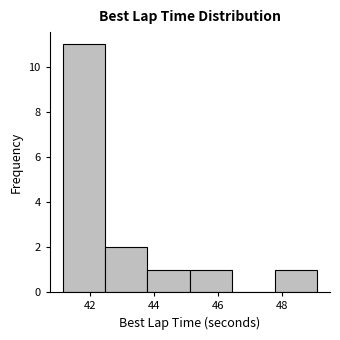

Reading left to right, list every bar in this chart as the range it spans on the x-axis followed by its height. Neither the bar edges nor the heights are printed on the chart, so give them approximately, as read against the axes.

41.2 to 42.4: 11
42.4 to 43.8: 2
43.8 to 45.2: 1
45.2 to 46.4: 1
46.4 to 47.8: 0
47.8 to 49.0: 1